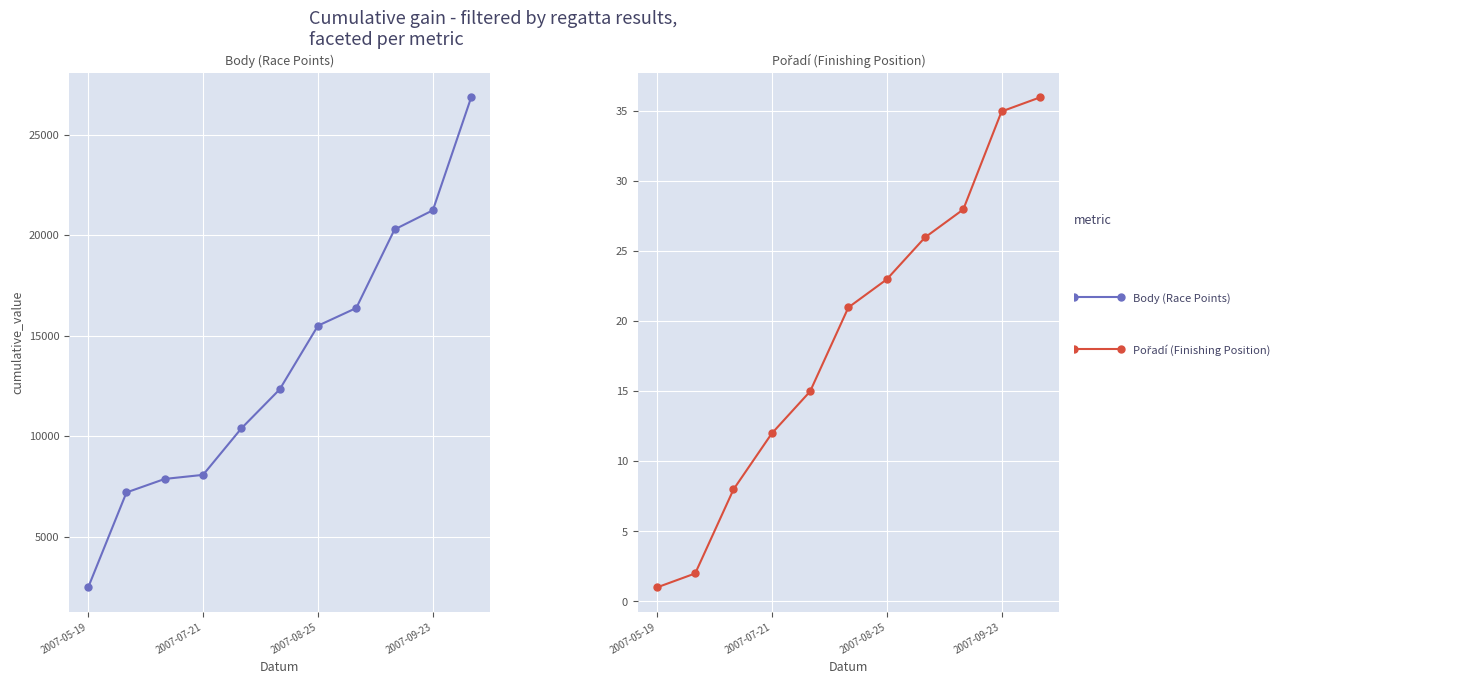

True or false: Body (Race Points) and Pořadí (Finishing Position) intersect in this chart.

False